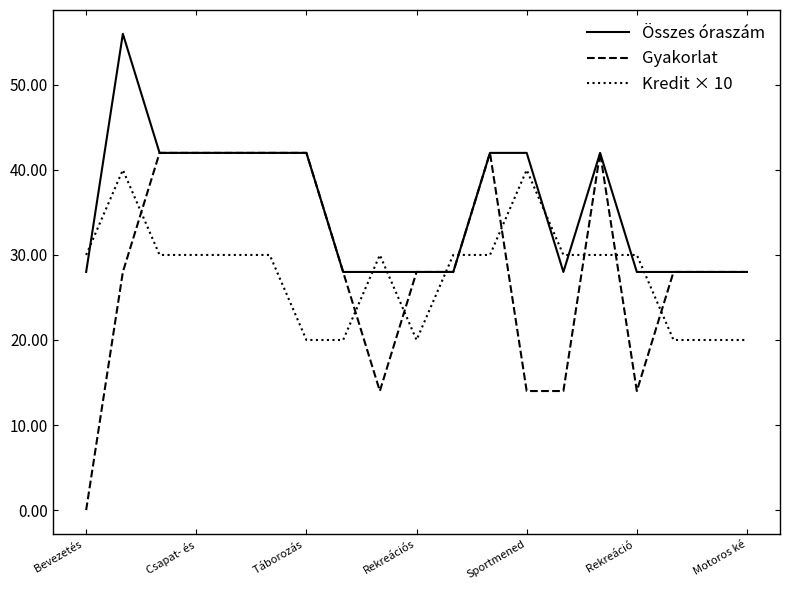

Which series has the largest total across all categories?

Összes óraszám